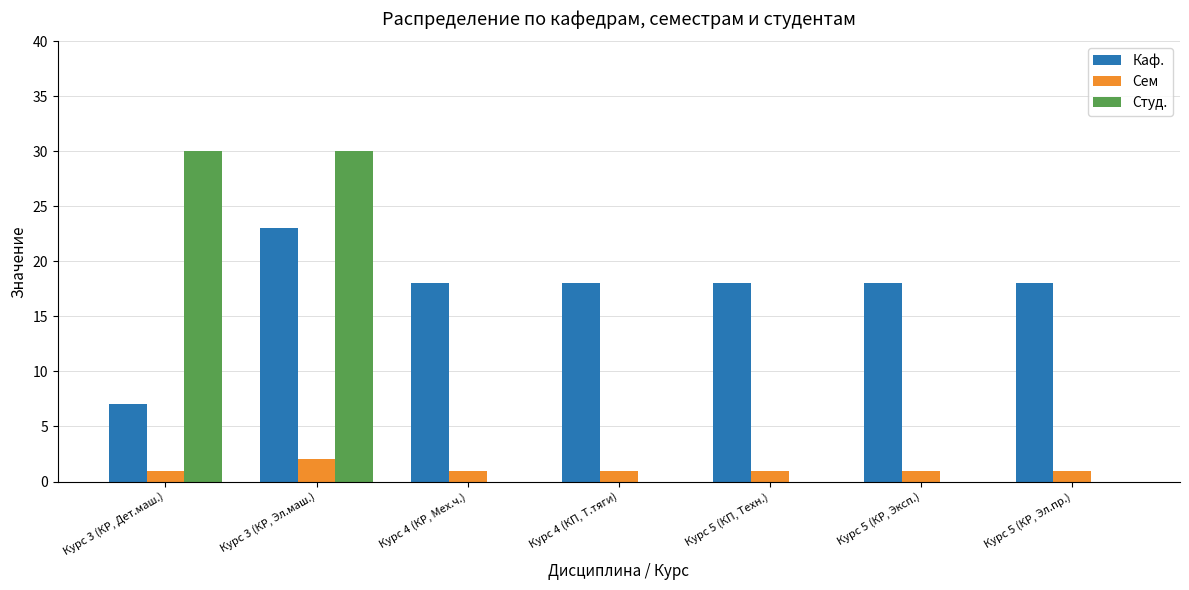

How many groups of bars are there?

7